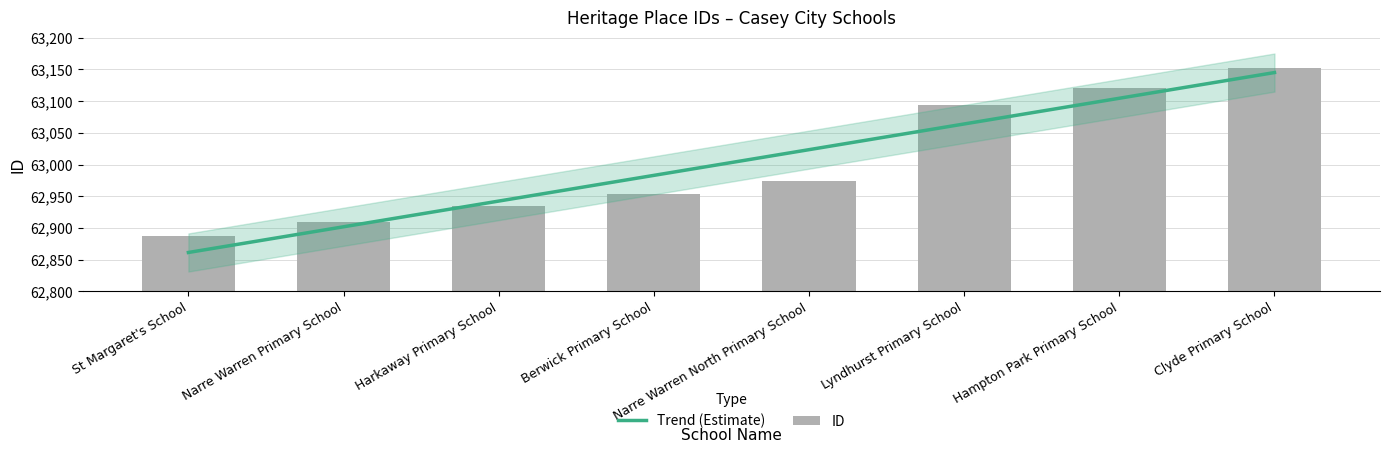

Does the chart contain stacked bars?

No